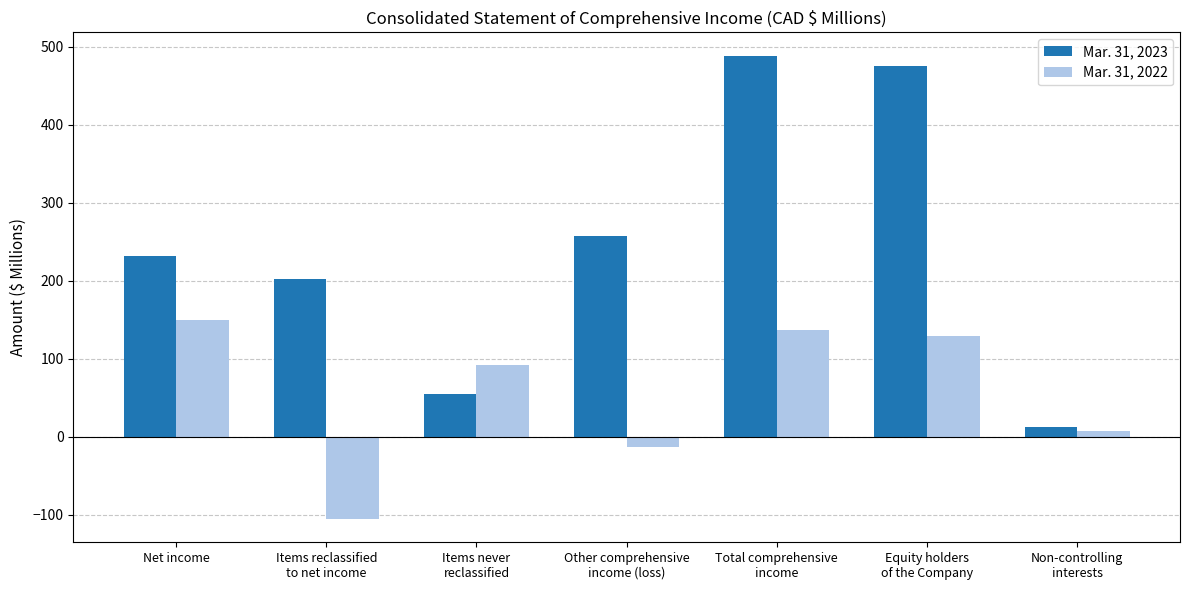

How many bars are there in total?

14